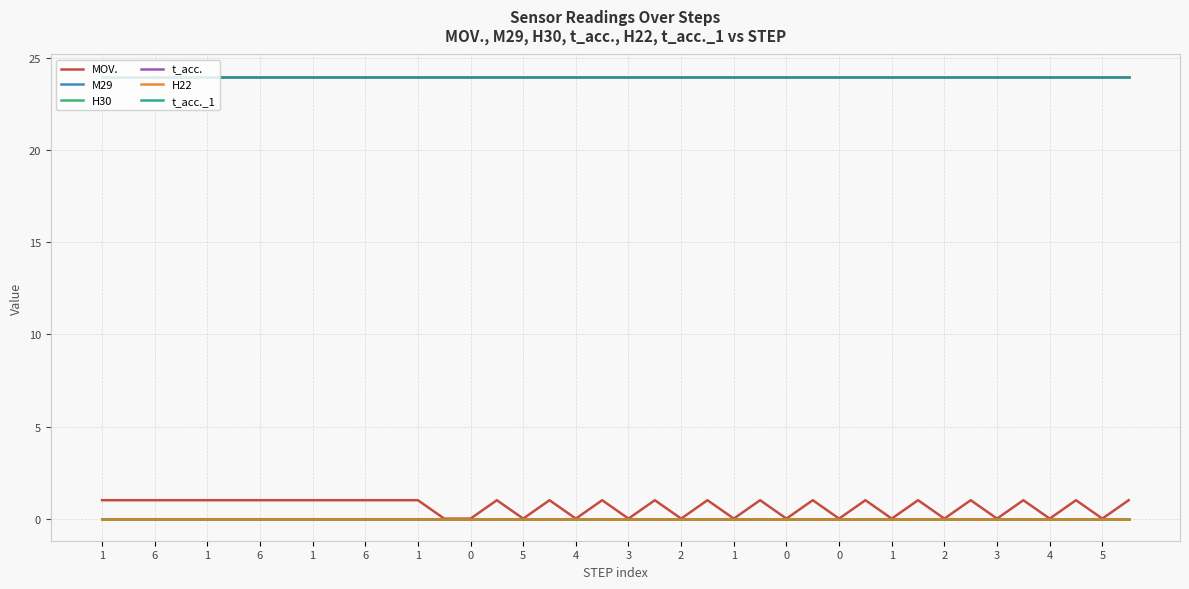

True or false: M29 and MOV. cross at least once.

False